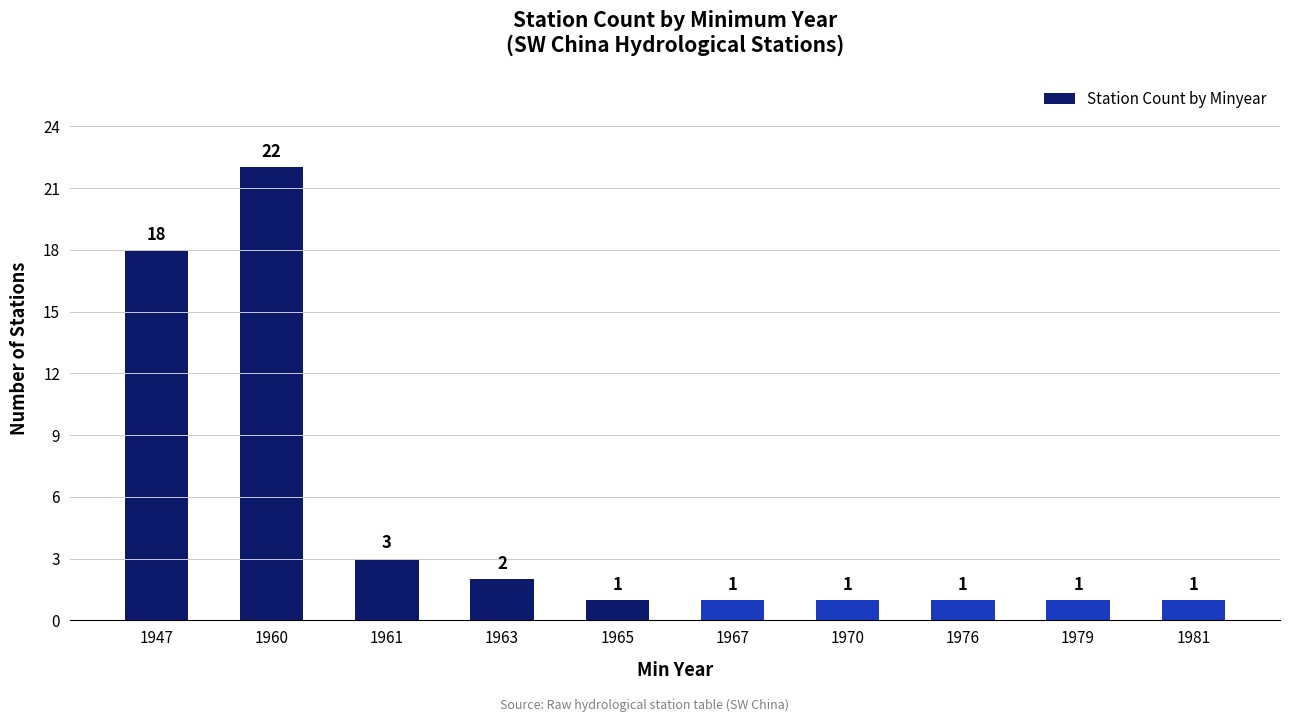

Between 1967 and 1963, which is larger?

1963